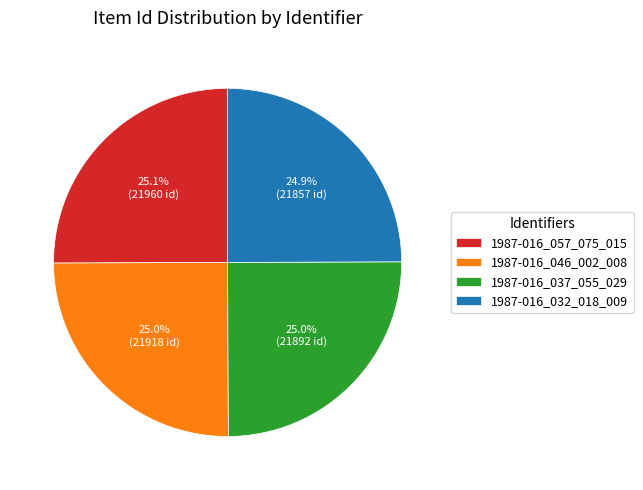

Count the number of slices in the pie.

4